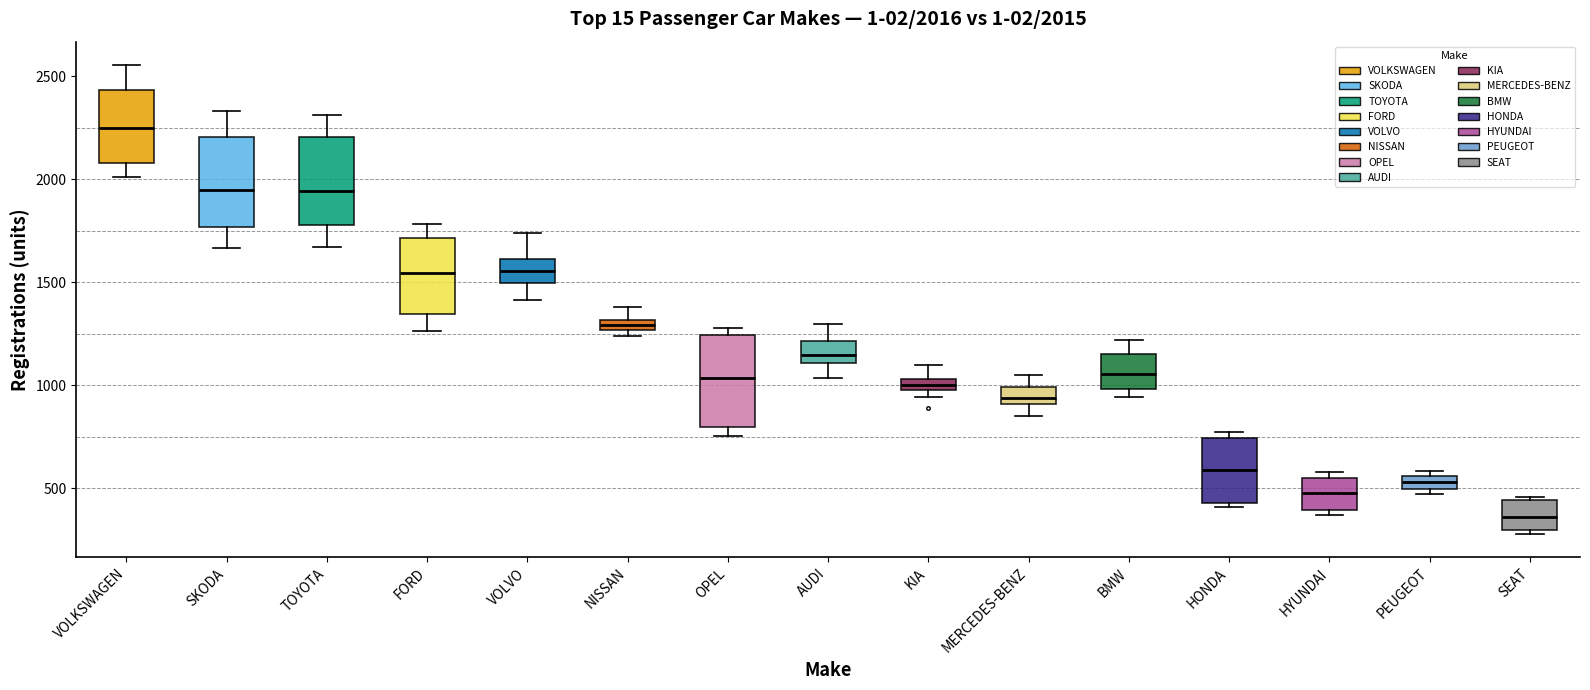

Which box's median line is the highest?

VOLKSWAGEN